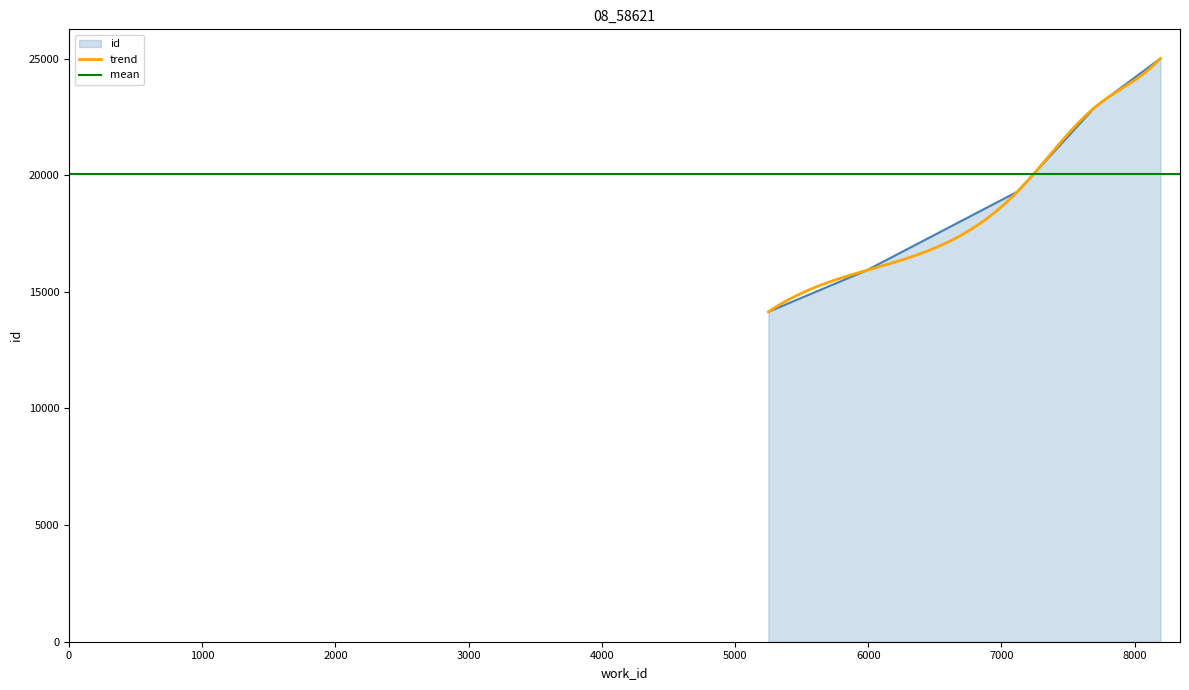

What is the maximum value for id?

25006